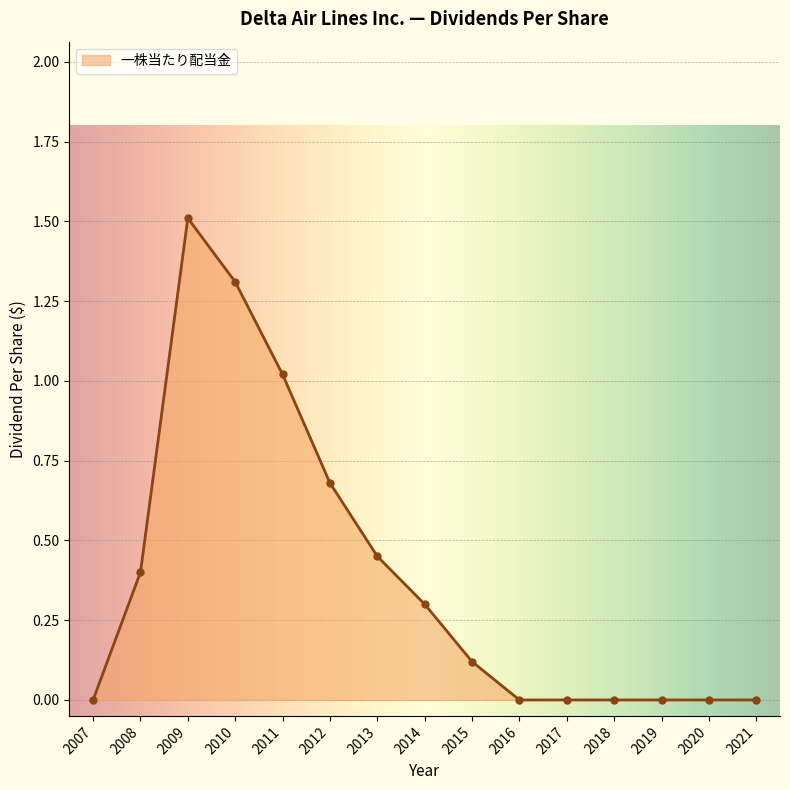

Read the value at 2014.

0.3